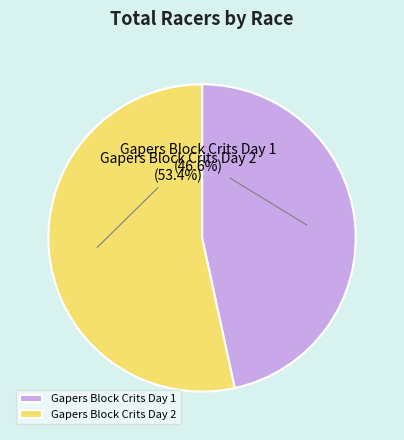

To the nearest percent, what portion does Gapers Block Crits Day 1 represent?

47%